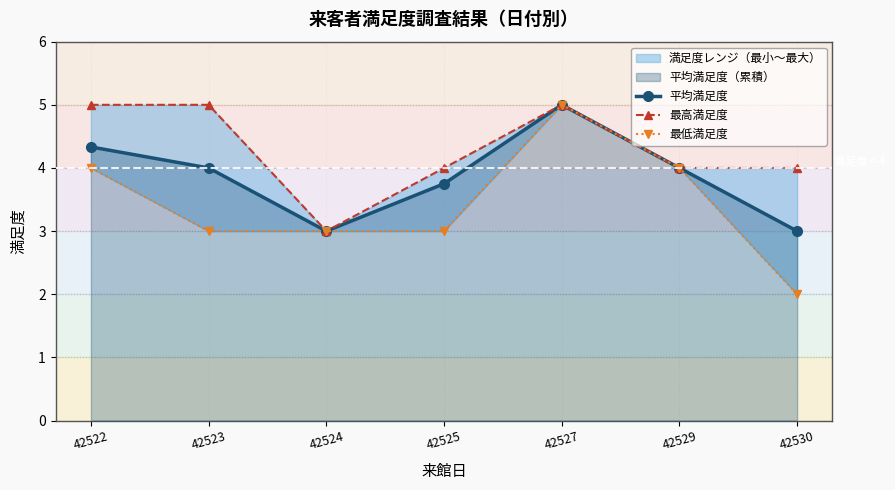

Rank the series by their average value, from highest to lowest.

最高満足度, 平均満足度, 最低満足度